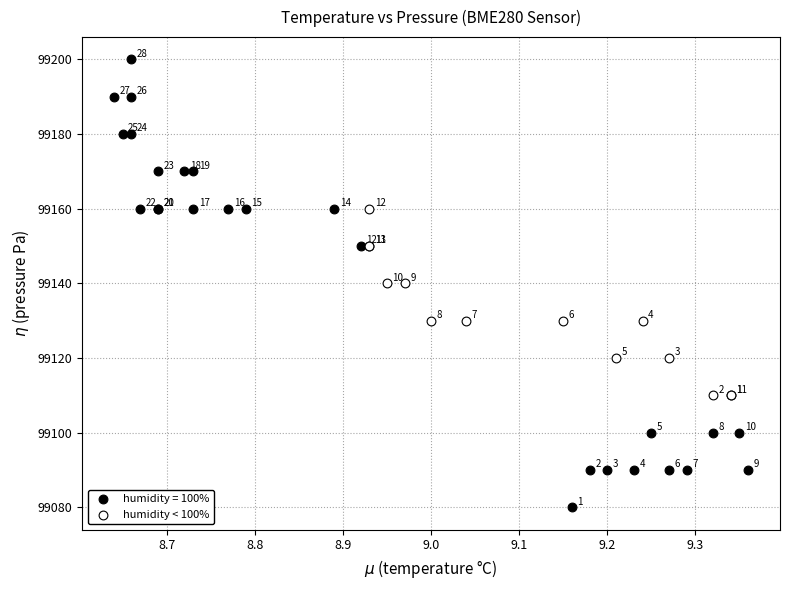

Which series contains the highest Y value?

humidity = 100%